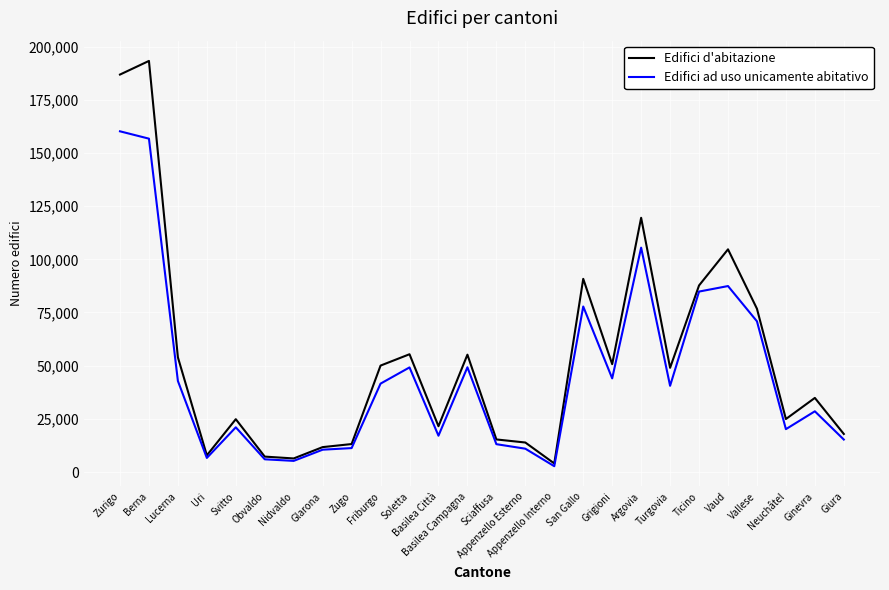

Rank the series by their maximum value, from lowest to highest.

Edifici ad uso unicamente abitativo, Edifici d'abitazione